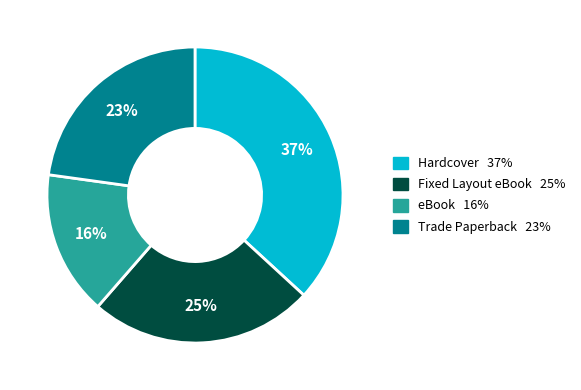

Which has a higher value, Hardcover or Trade Paperback?

Hardcover